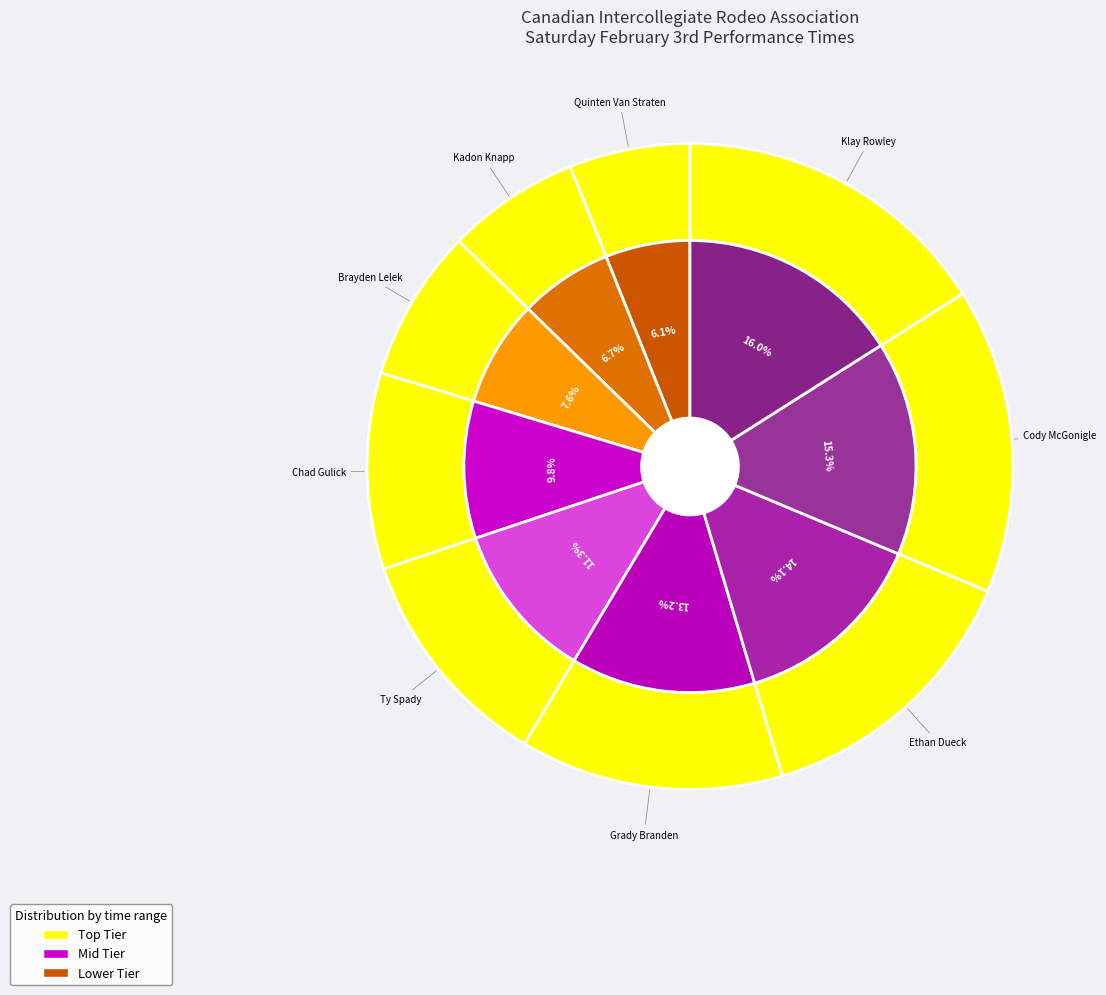

To the nearest percent, what is the difference between the Kadon Knapp and Klay Rowley- RDC slice percentages?

9%